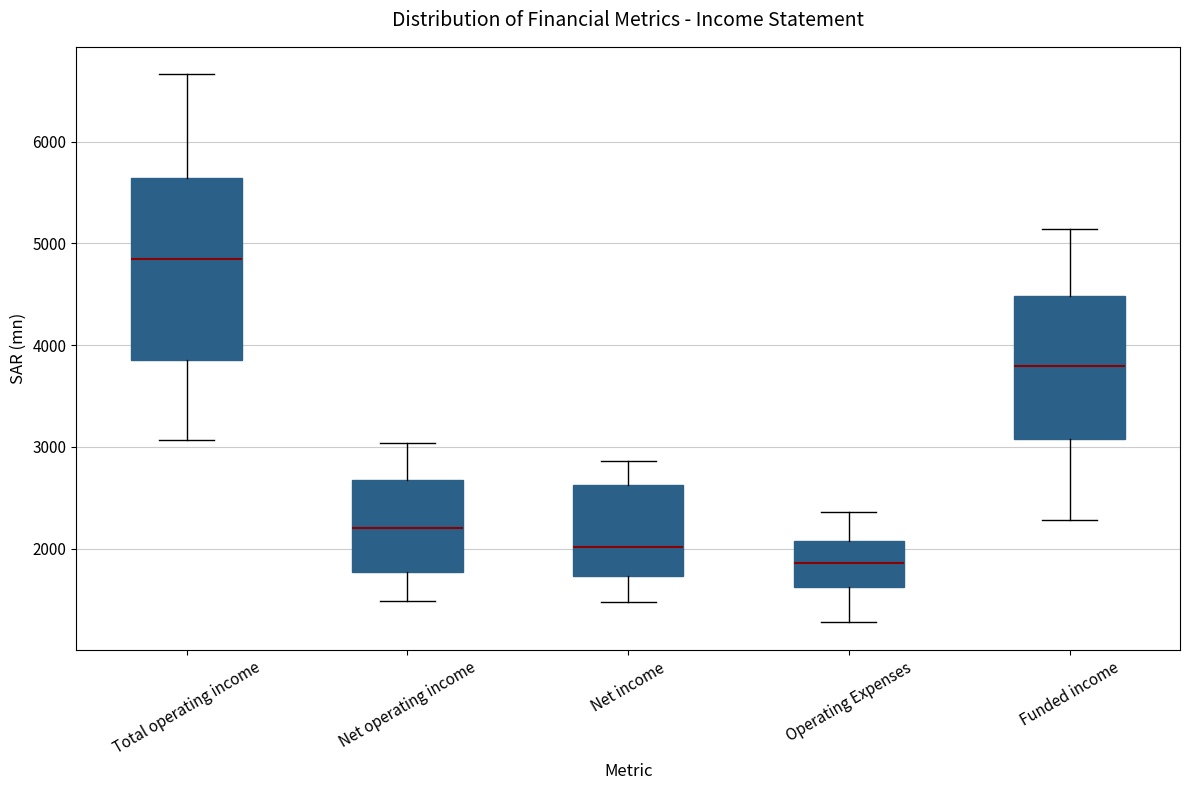

Where does the lower whisker of the box for Net income end on the y-axis? The values are not printed on the chart, so give them approximately, as read against the axis.

1500